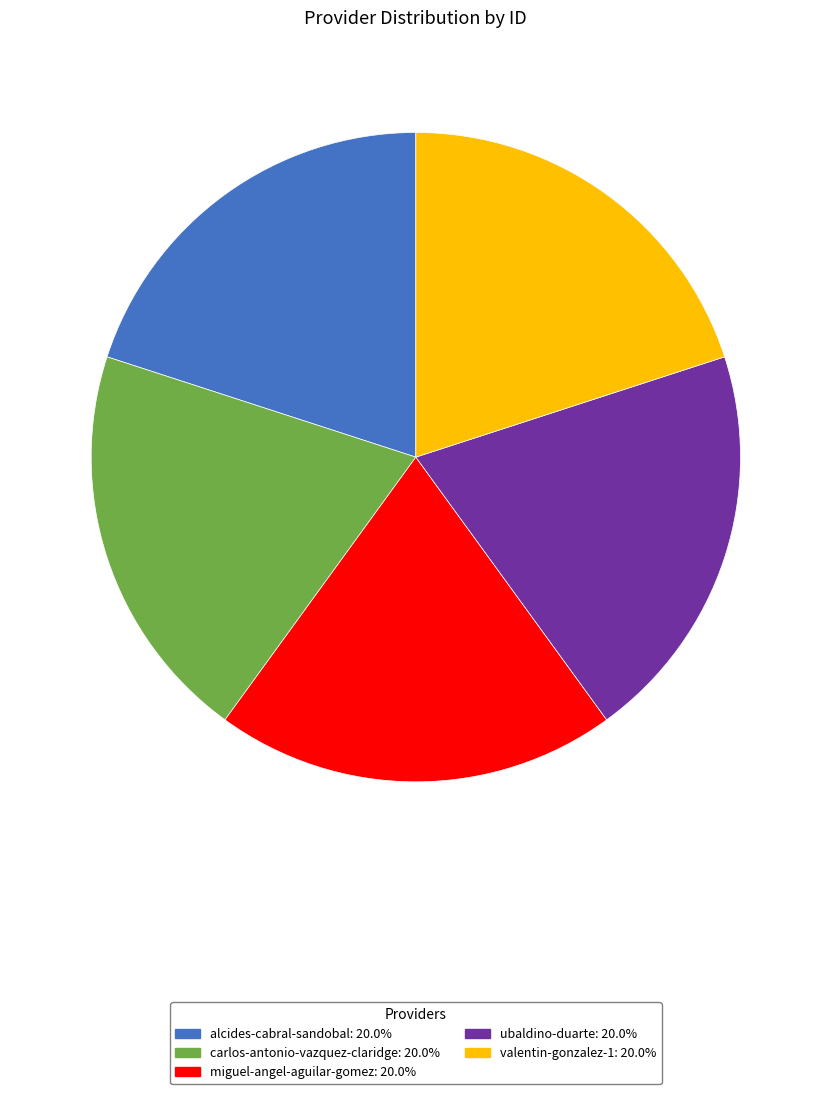

Count the number of slices in the pie.

5